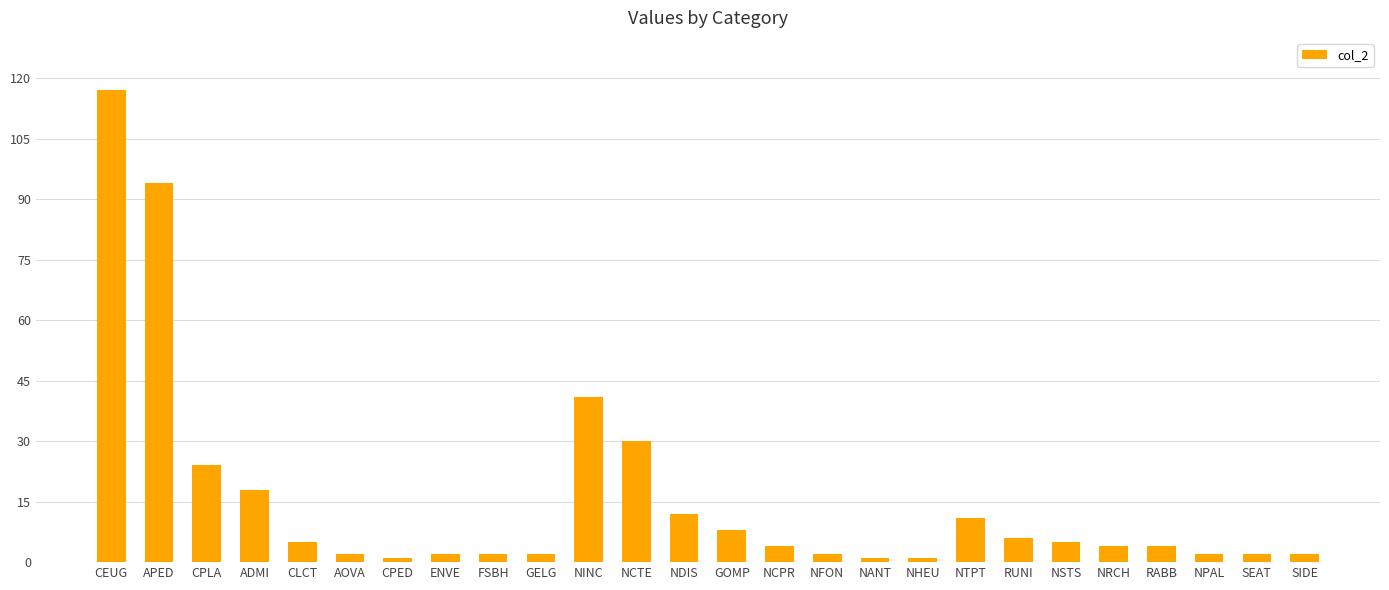

Where does the data first go above 4?

CEUG